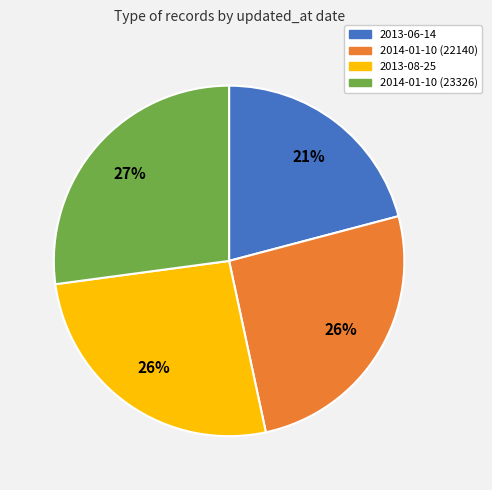

Combined, do 2014-01-10 (22140) and 2014-01-10 (23326) account for over 50%?

Yes